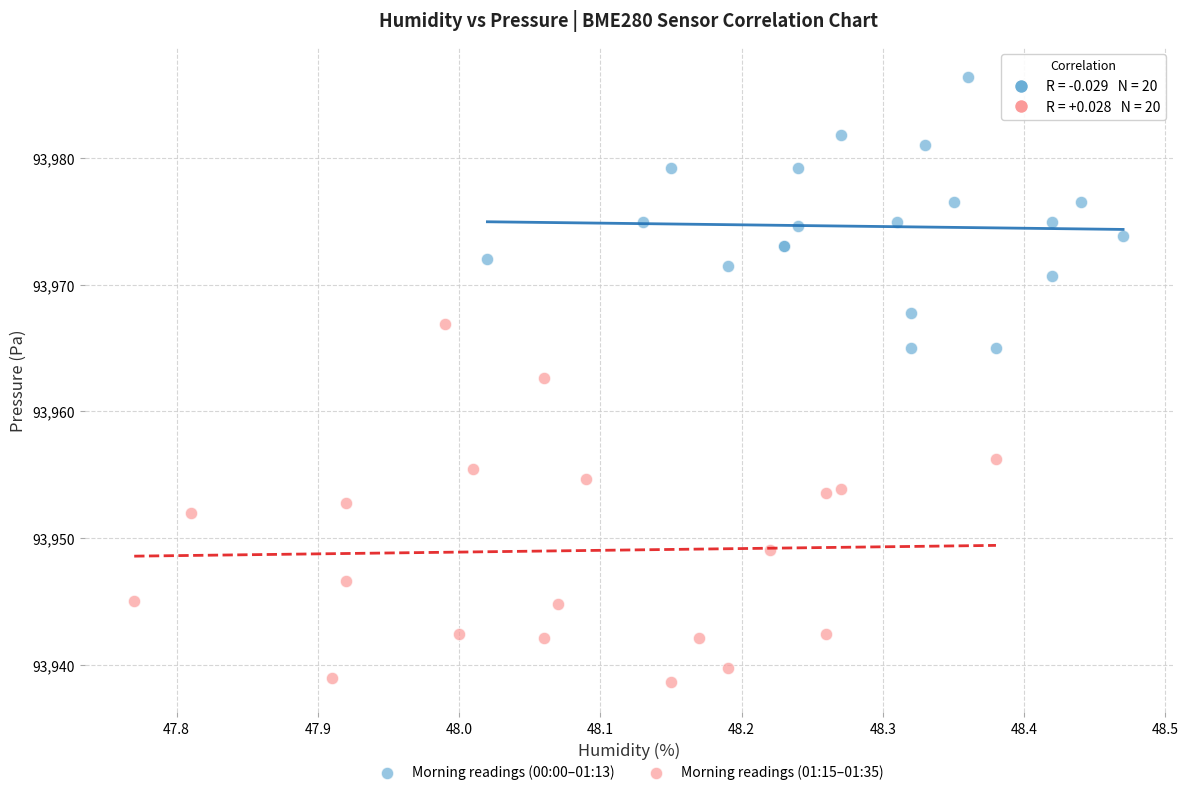

Which series has the widest spread of Y values?

Morning readings (01:15–01:35)